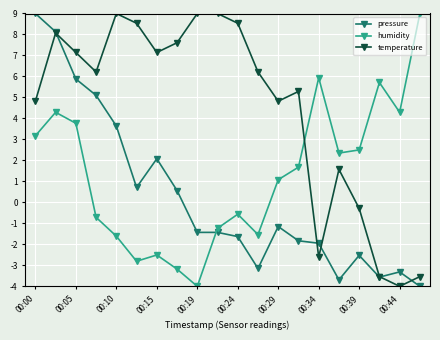

What is the value of the humidity point at the 17th from the left?

2.5